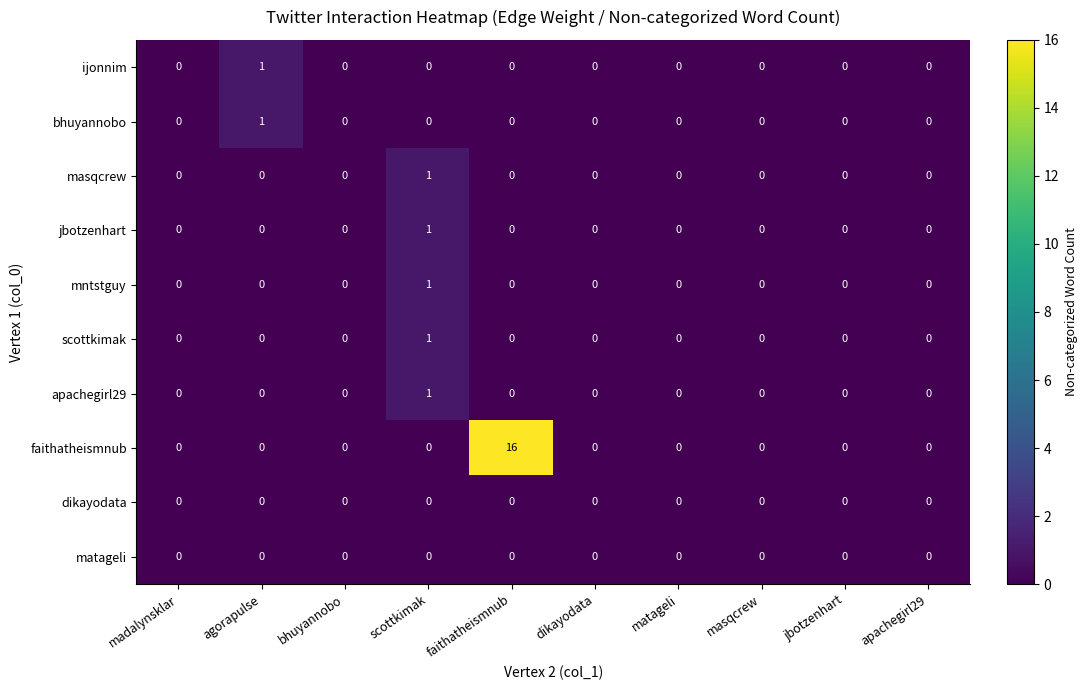

Which series has the largest total across all categories?

faithatheismnub